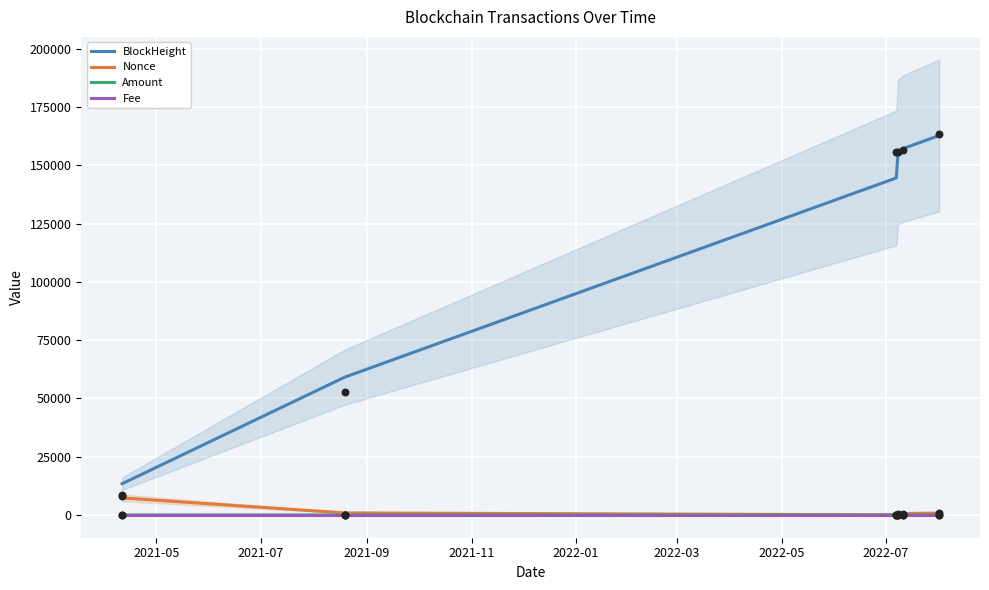

Which series reaches the minimum Y coordinate?

Amount